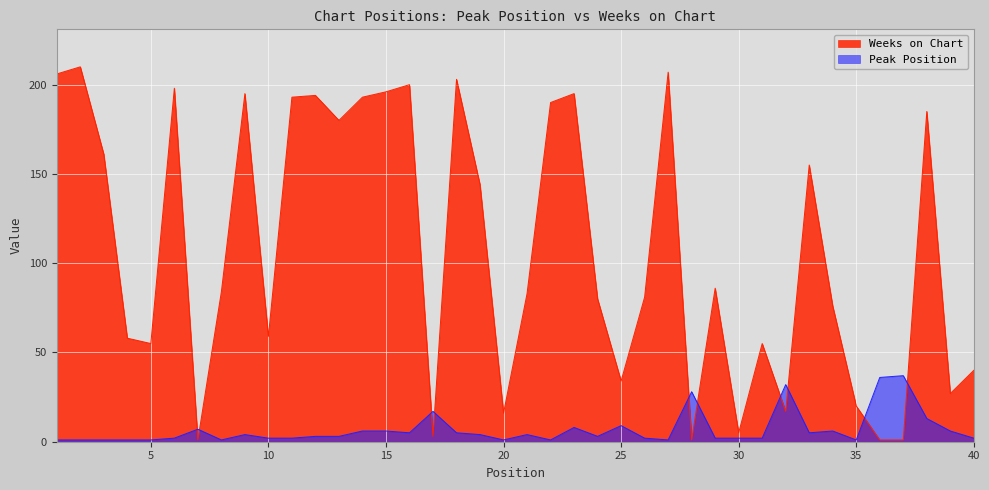

Reading left to right, list all the values displayed in this chart.

Peak Position: 1	1	1	1	1	2	7	1	4	2	2	3	3	6	6	5	17	5	4	1	4	1	8	3	9	2	1	28	2	2	2	32	5	6	1	36	37	13	6	2
Weeks on Chart: 206	210	161	58	55	198	1	84	195	59	193	194	180	193	196	200	3	203	144	16	83	190	195	80	34	81	207	1	86	5	55	17	155	76	20	1	1	185	27	40